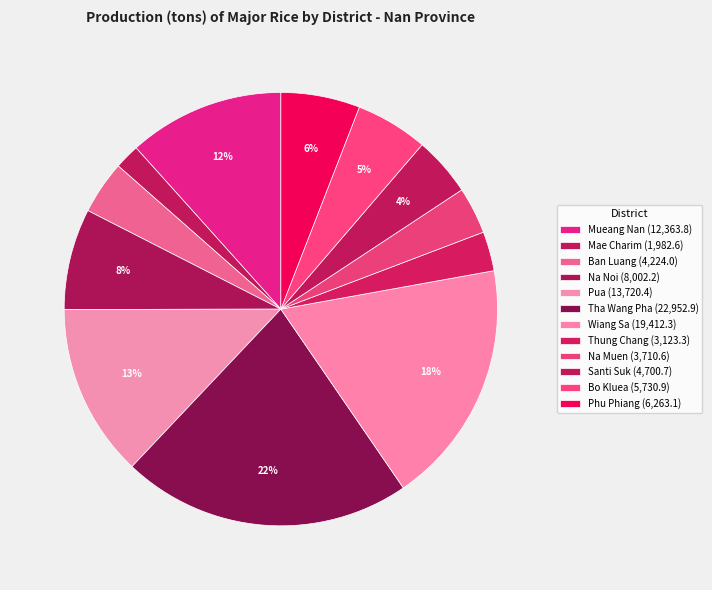

How many slices are in this pie chart?

12